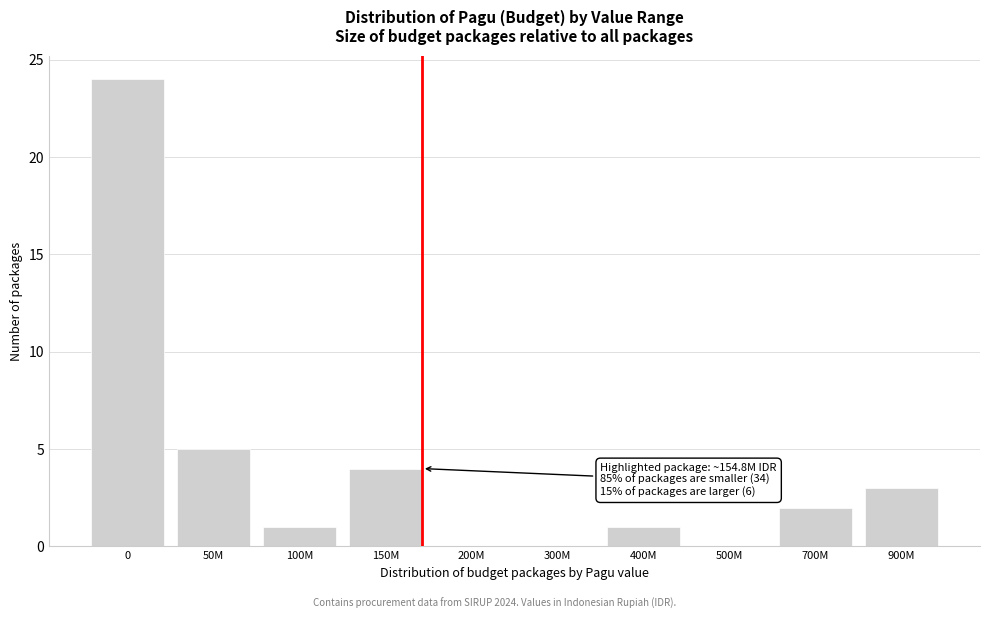

What is the change in value from 50M to 500M?

-5